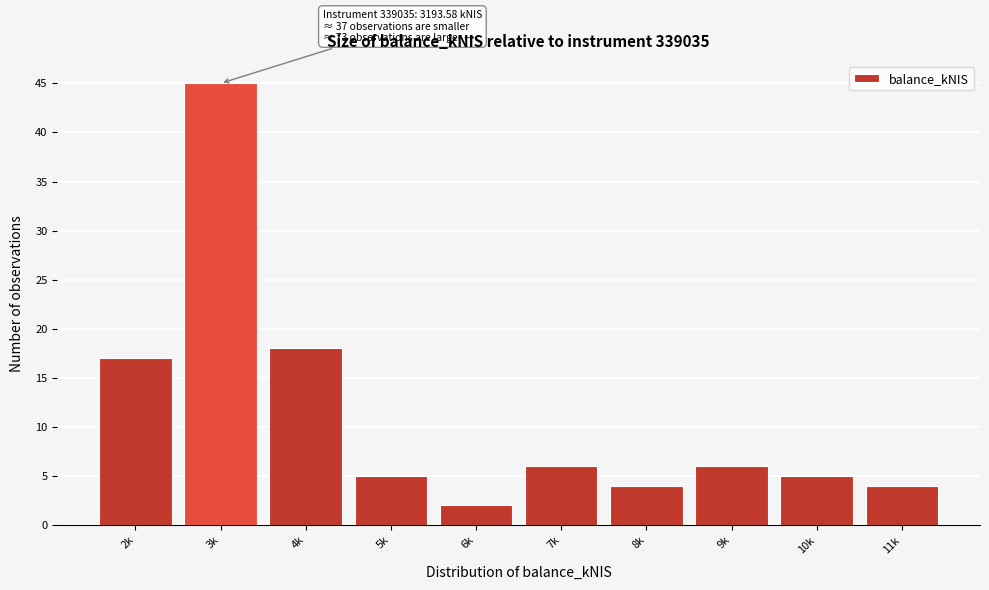

Reading right to left, extract all data points from this chart.

4	5	6	4	6	2	5	18	45	17